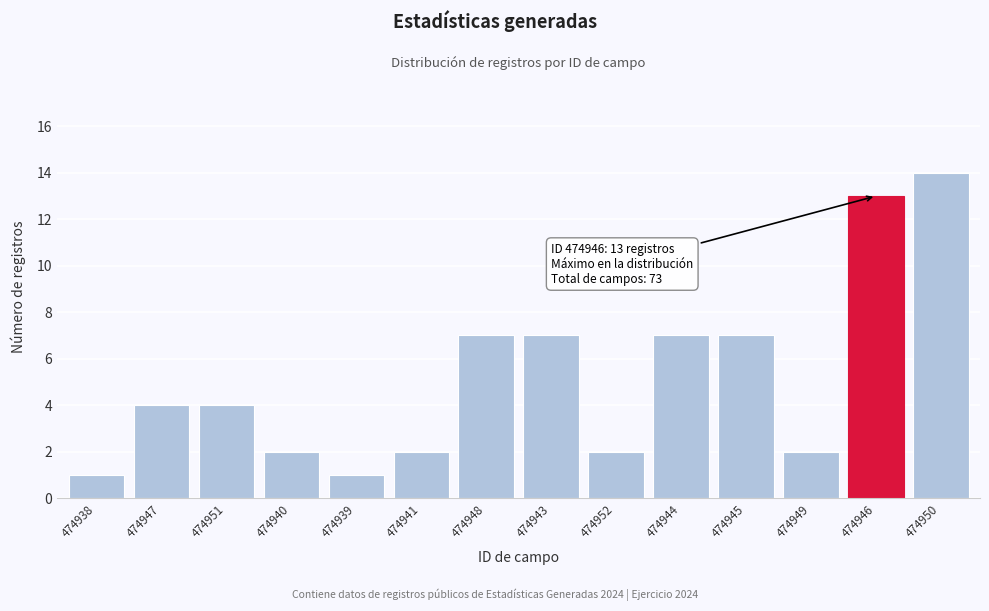

Reading right to left, transcribe all the data shown in this chart.

474950=14	474946=13	474949=2	474945=7	474944=7	474952=2	474943=7	474948=7	474941=2	474939=1	474940=2	474951=4	474947=4	474938=1